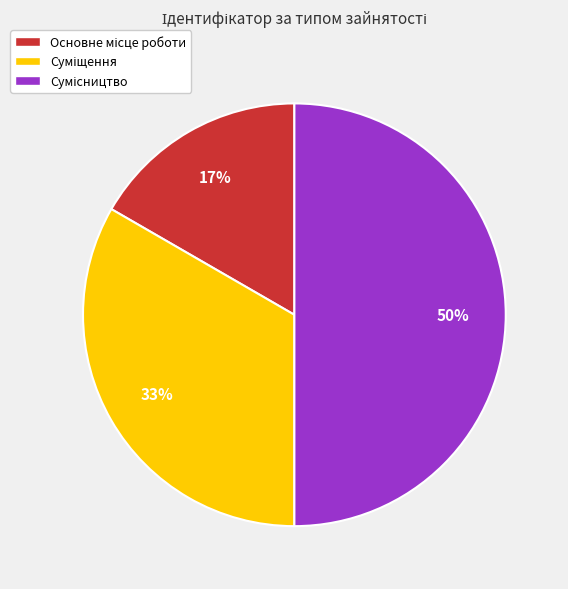

To the nearest percent, what is the average slice percentage?

33%